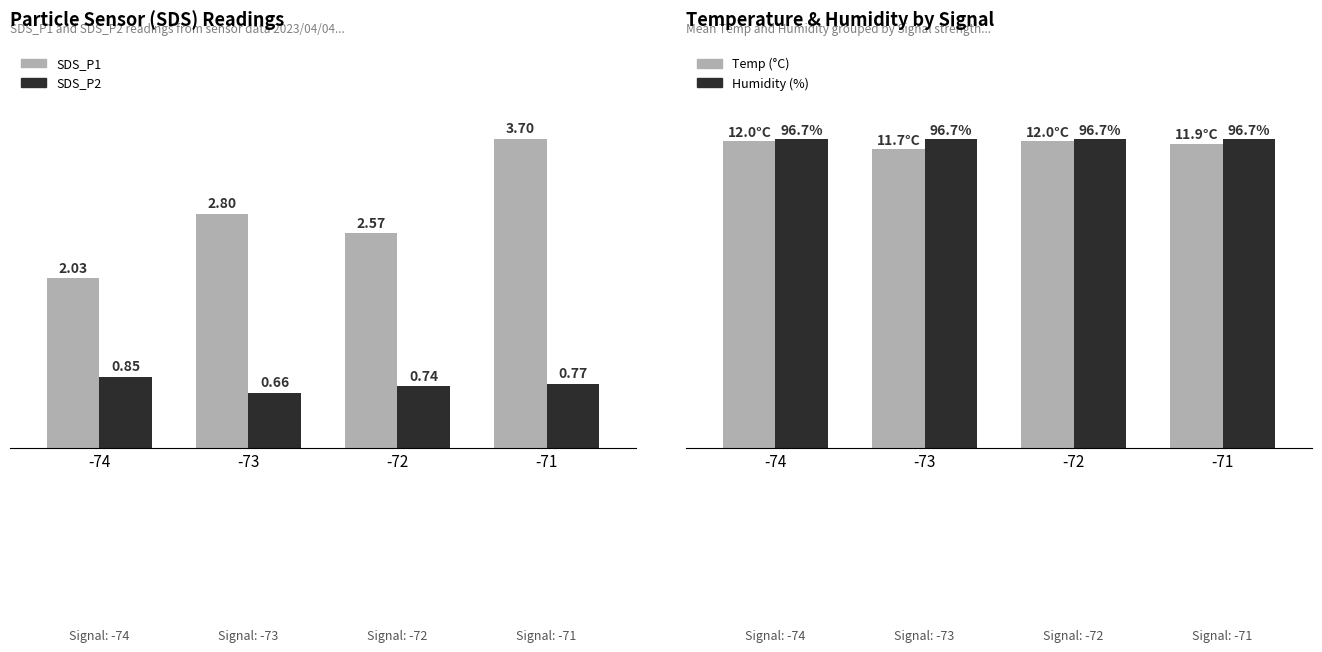

Is it true that SDS_P2 equals 0.8 at -74?

True